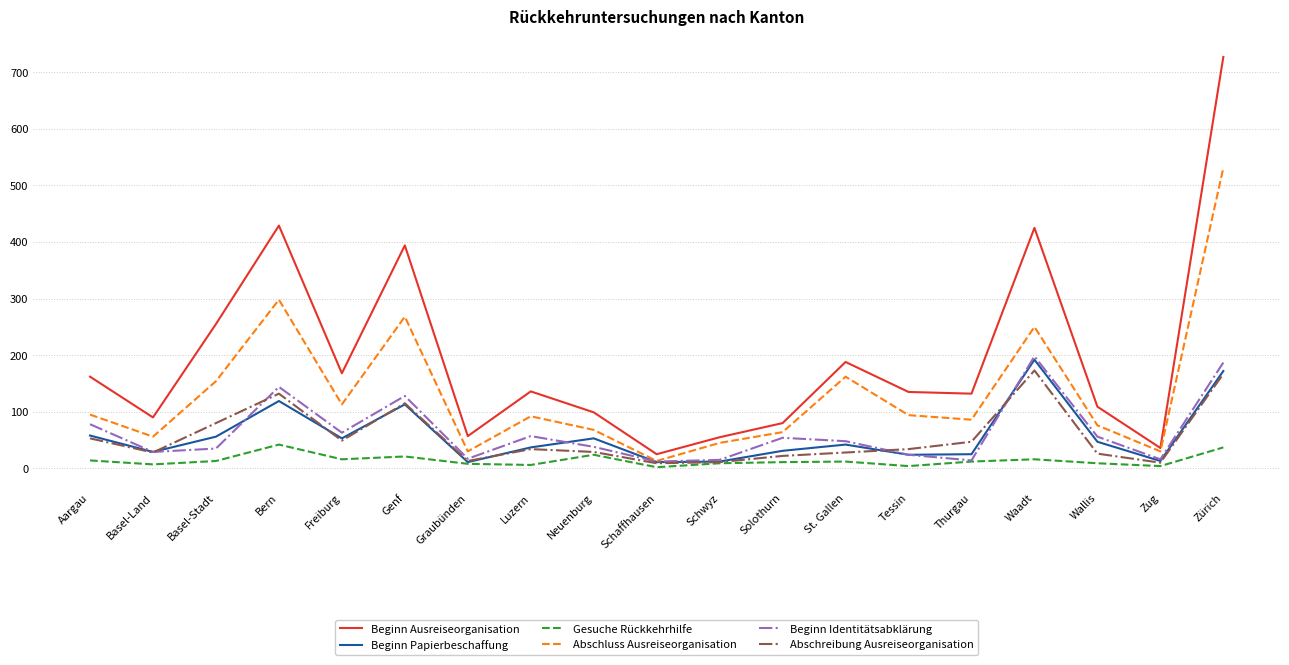

Does the chart display data point markers on the line(s)?

No